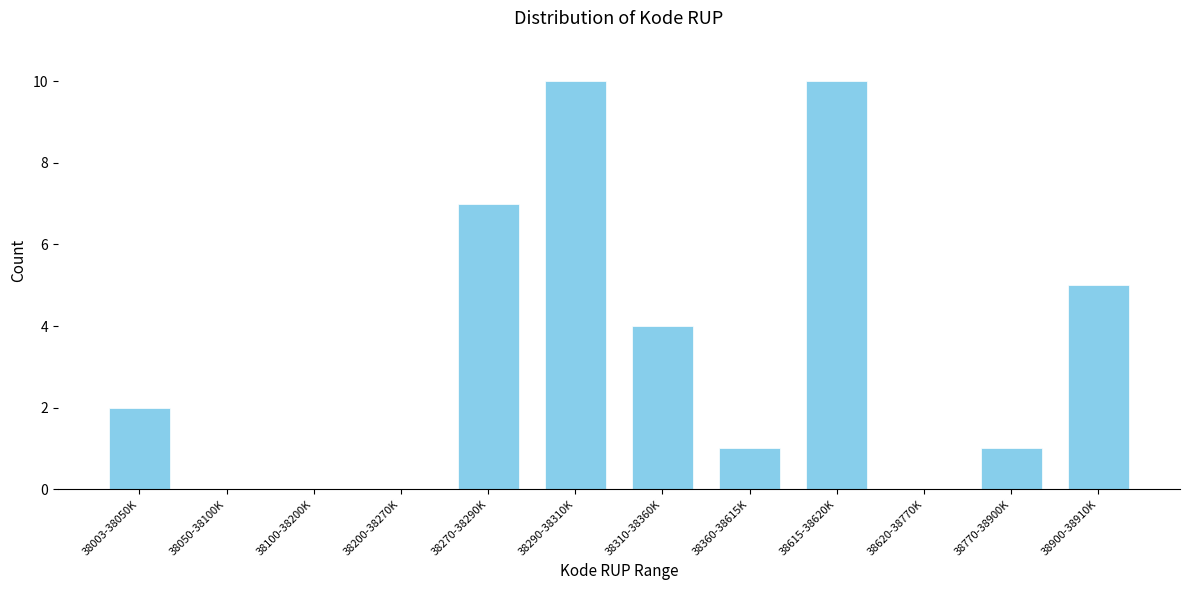

Reading left to right, list all the values displayed in this chart.

38003-38050K=2	38050-38100K=0	38100-38200K=0	38200-38270K=0	38270-38290K=7	38290-38310K=10	38310-38360K=4	38360-38615K=1	38615-38620K=10	38620-38770K=0	38770-38900K=1	38900-38910K=5